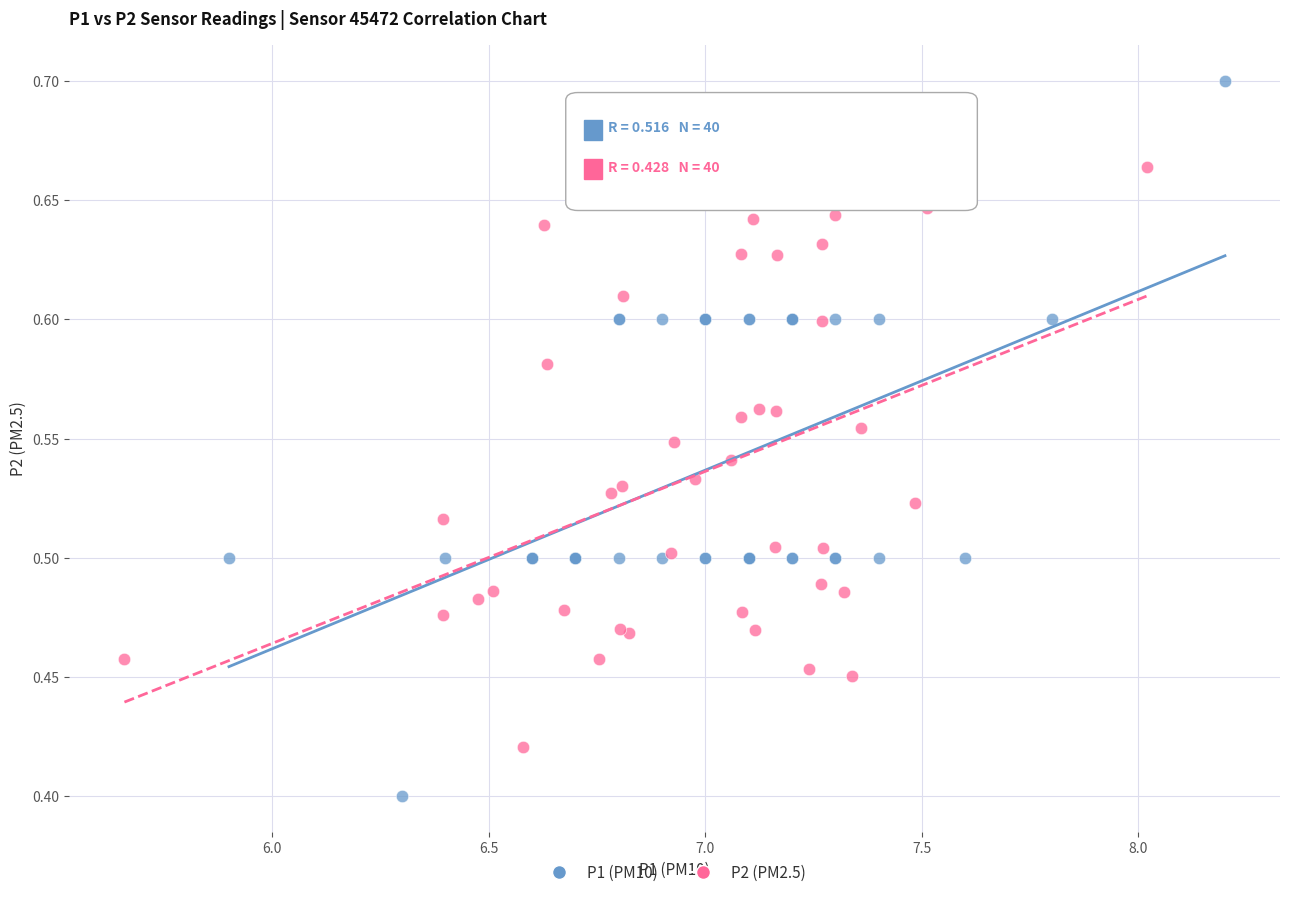

What are all the series names shown in the legend?

P1 (PM10), P2 (PM2.5)